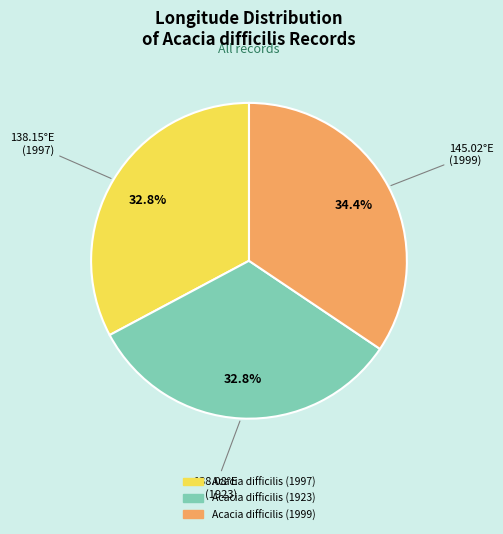

To the nearest percent, what percentage of the pie is Acacia difficilis (1997)?

33%